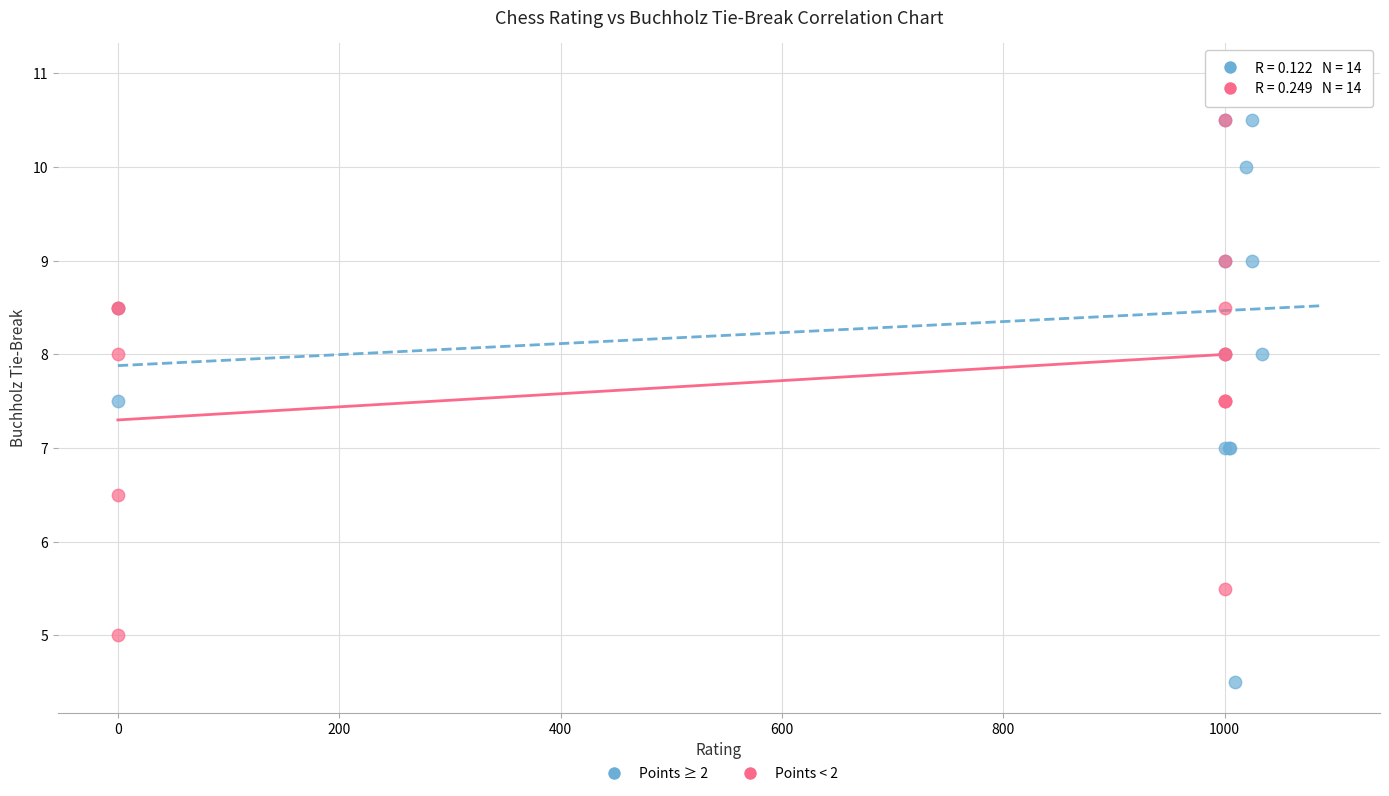

Which series contains the highest Y value?

Points ≥ 2